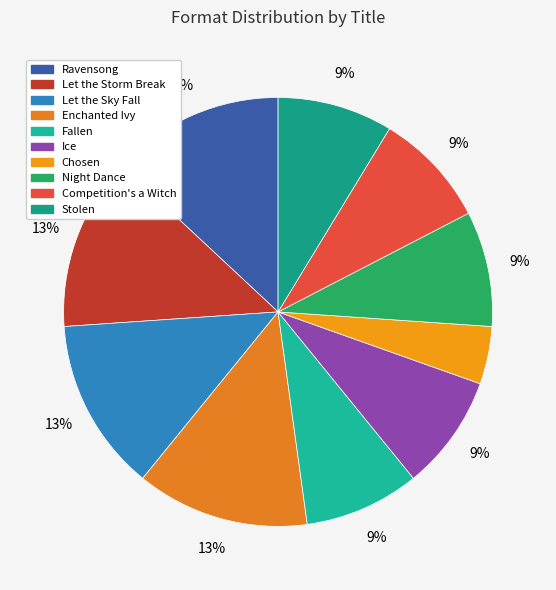

Is the sum of Enchanted Ivy and Stolen greater than half?

No